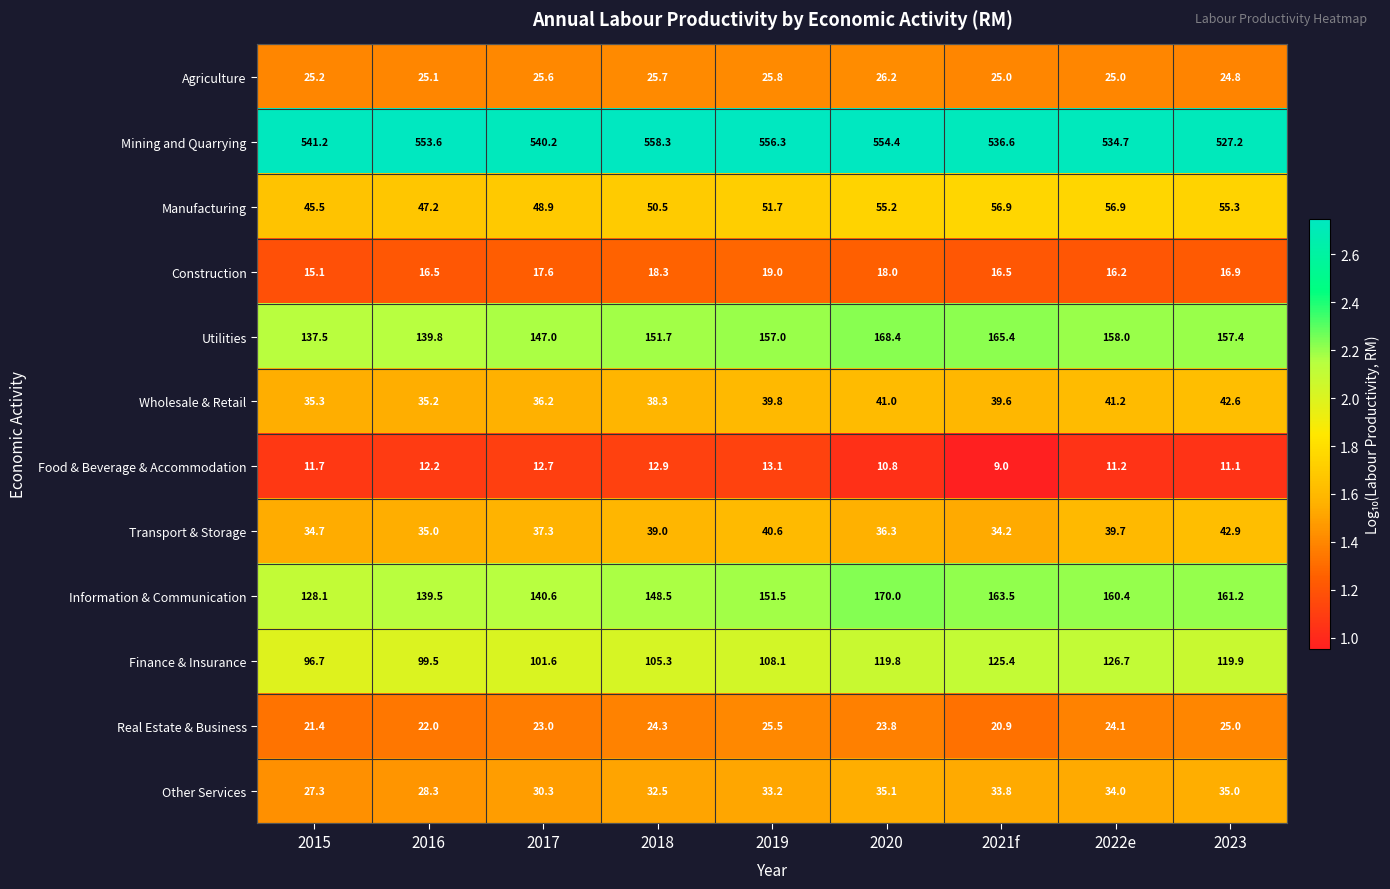

At which label does Construction first exceed 16?

2016